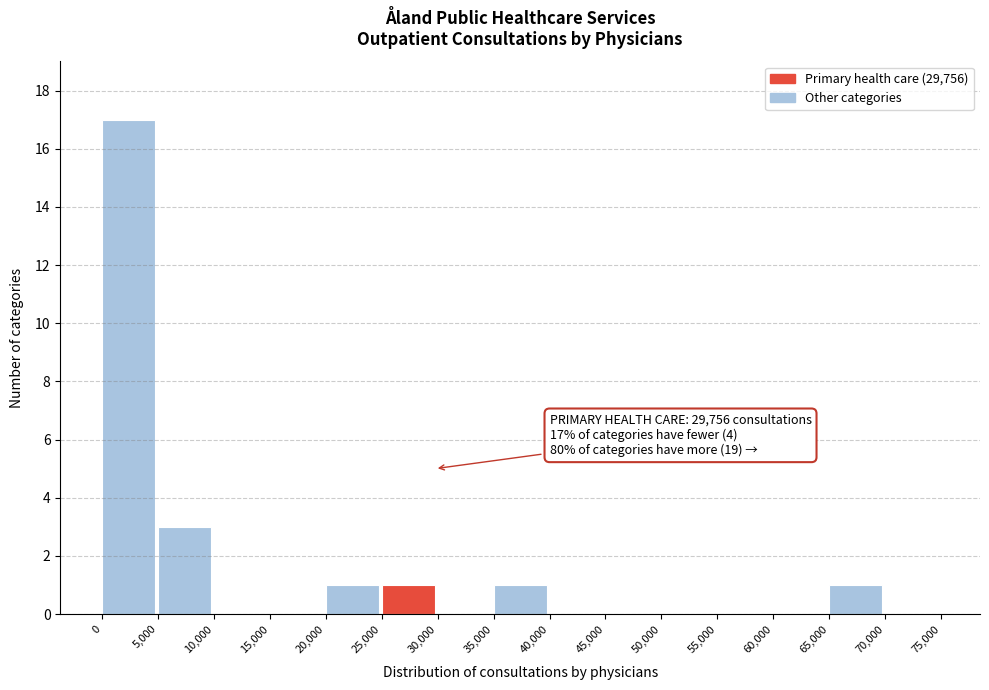

Over which range of the x-axis is the bar tallest?

0 to 5,000